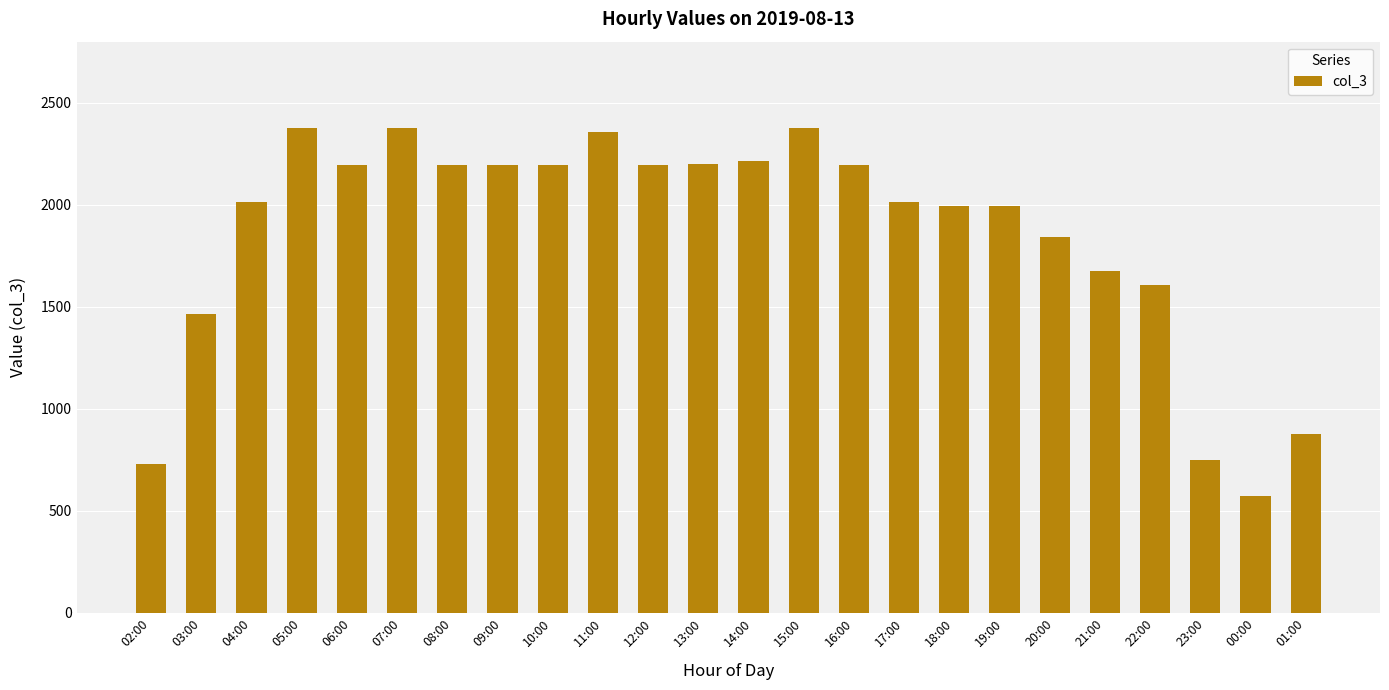

What is the change in value from 10:00 to 22:00?

-588